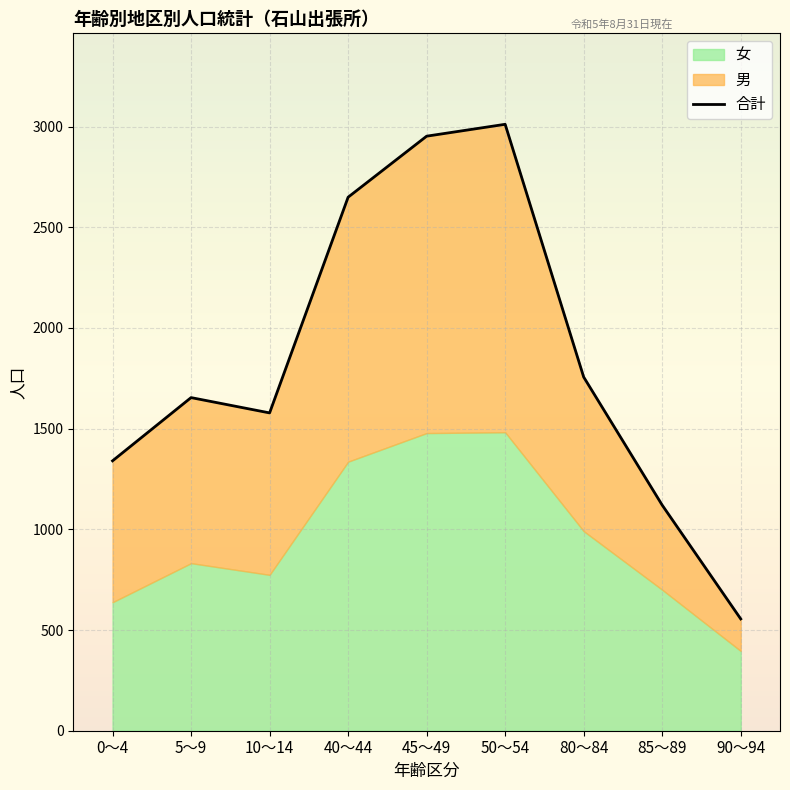

List the labels in order of value, smallest first.

90～94, 85～89, 0～4, 10～14, 5～9, 80～84, 40～44, 45～49, 50～54